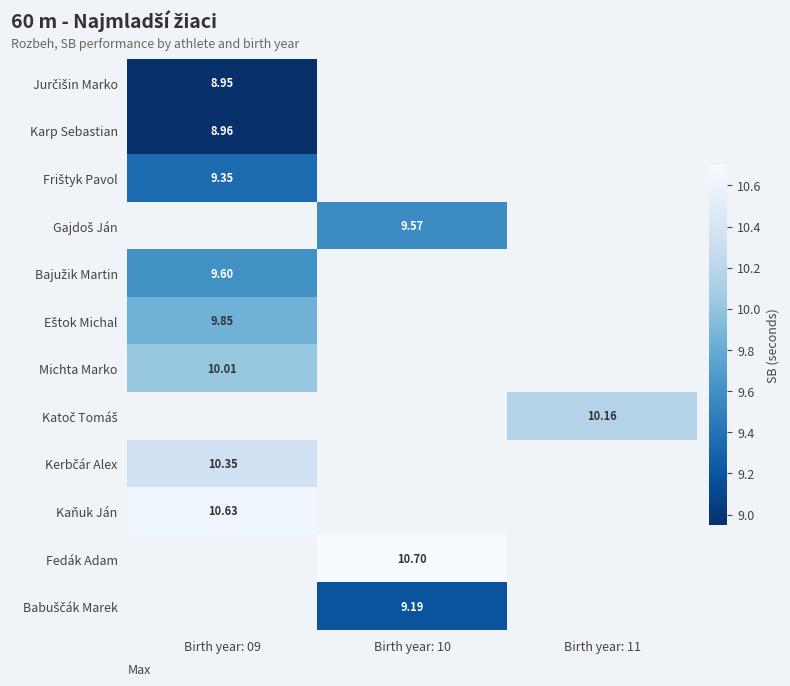

What is the maximum value shown in the chart?

10.7